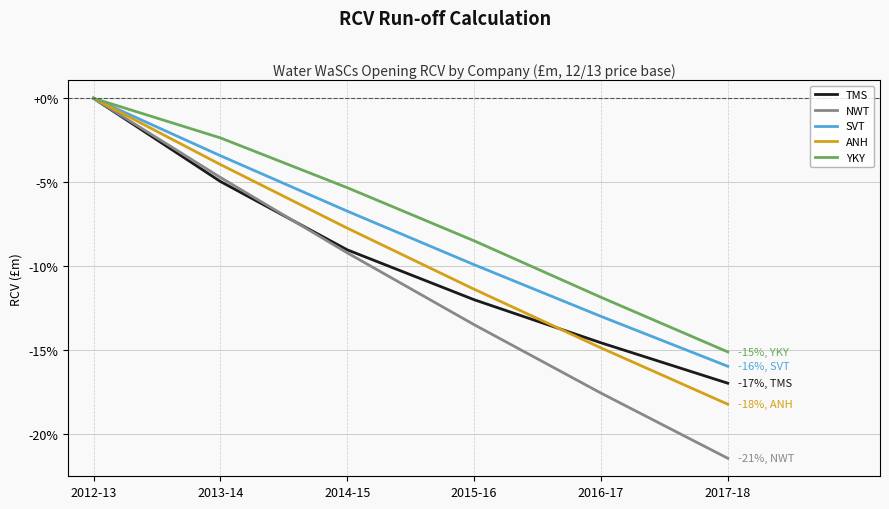

What is the sum of the SVT values at 2016-17 and 2015-16?

-22.9